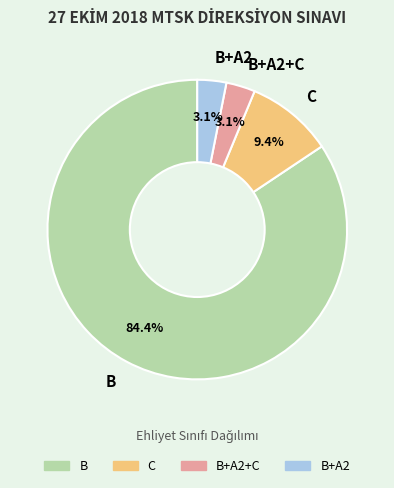

What is the largest slice in the pie chart?

B